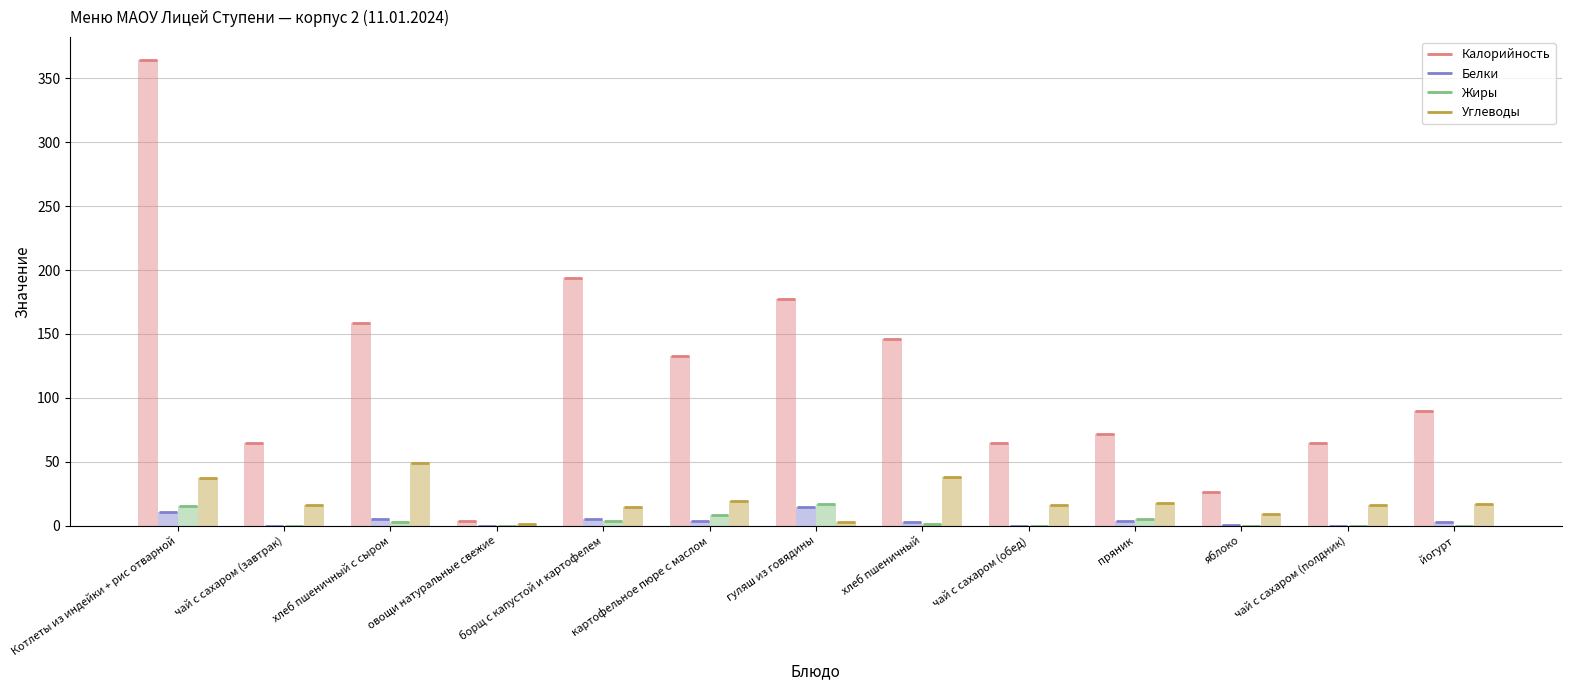

Rank the series at чай с сахаром (завтрак) from lowest to highest value.

Белки, Жиры, Углеводы, Калорийность